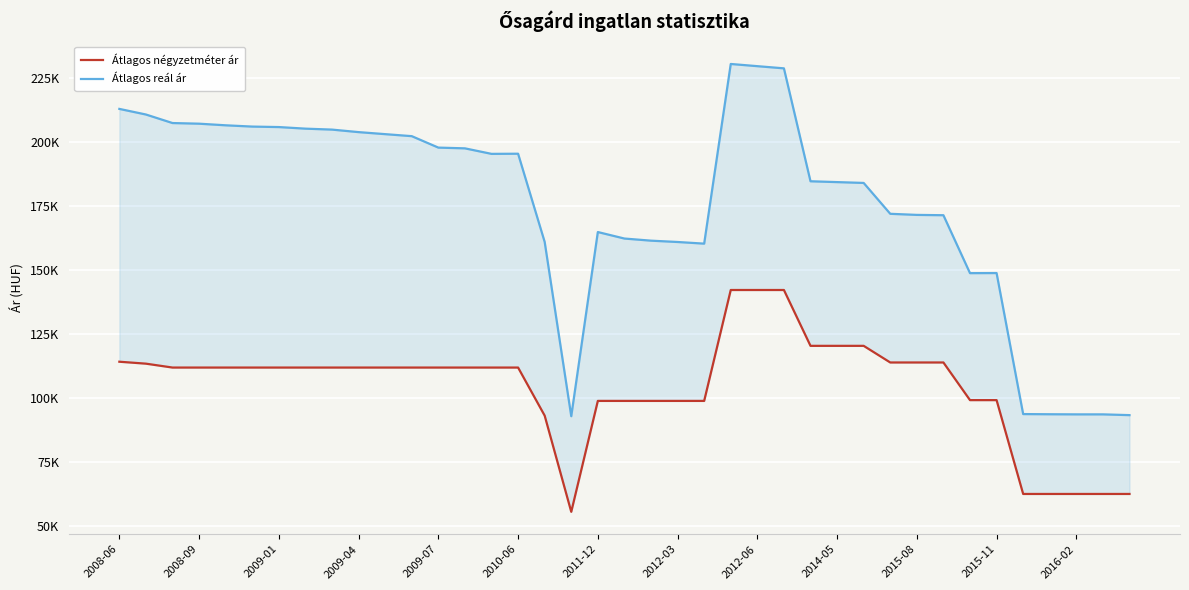

True or false: Átlagos reál ár and Átlagos négyzetméter ár cross at least once.

False